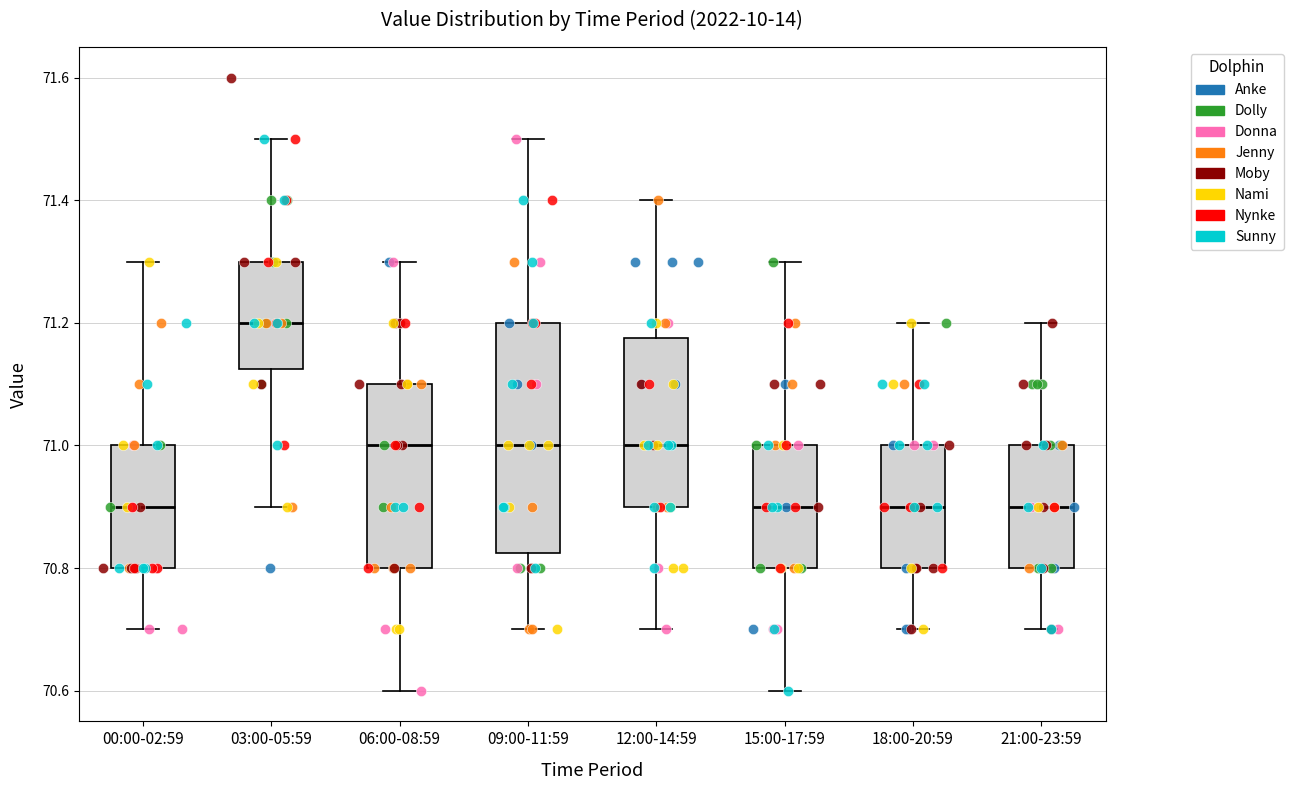

Reading left to right, read every box against the y-axis: the position of its median line, the range the box covers, and the ends of its whiskers. The values are not printed on the chart, so give them approximately, as read against the axis.

00:00-02:59: median 70.90, box 70.80 to 71.00, whiskers 70.70 to 71.30
03:00-05:59: median 71.20, box 71.12 to 71.30, whiskers 70.90 to 71.50
06:00-08:59: median 71.00, box 70.80 to 71.10, whiskers 70.60 to 71.30
09:00-11:59: median 71.00, box 70.82 to 71.20, whiskers 70.70 to 71.50
12:00-14:59: median 71.00, box 70.90 to 71.18, whiskers 70.70 to 71.40
15:00-17:59: median 70.90, box 70.80 to 71.00, whiskers 70.60 to 71.30
18:00-20:59: median 70.90, box 70.80 to 71.00, whiskers 70.70 to 71.20
21:00-23:59: median 70.90, box 70.80 to 71.00, whiskers 70.70 to 71.20